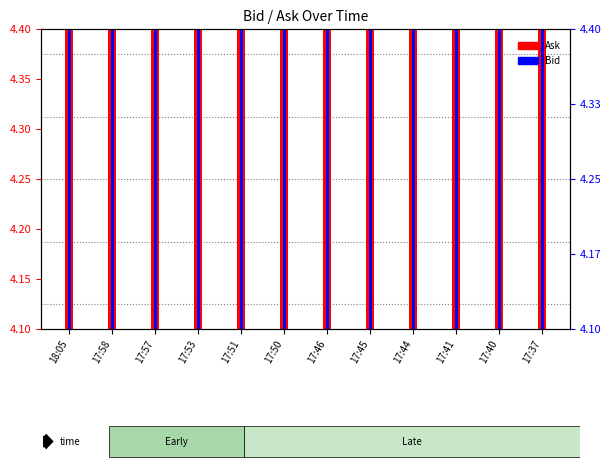

At which category is the sum across all series the highest?

17:37